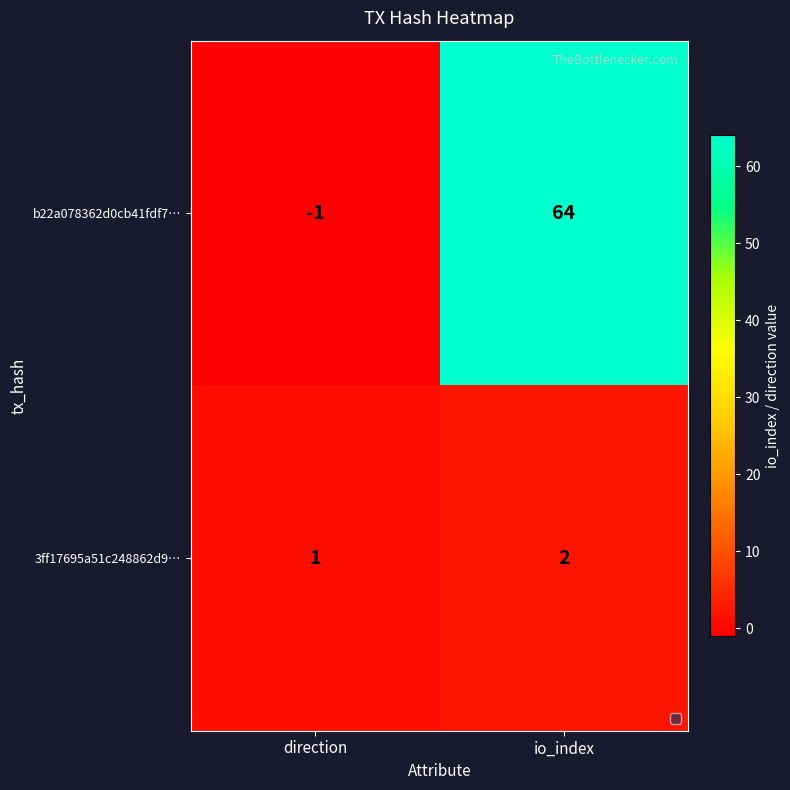

What is the spread (max minus min) of values at direction?

2